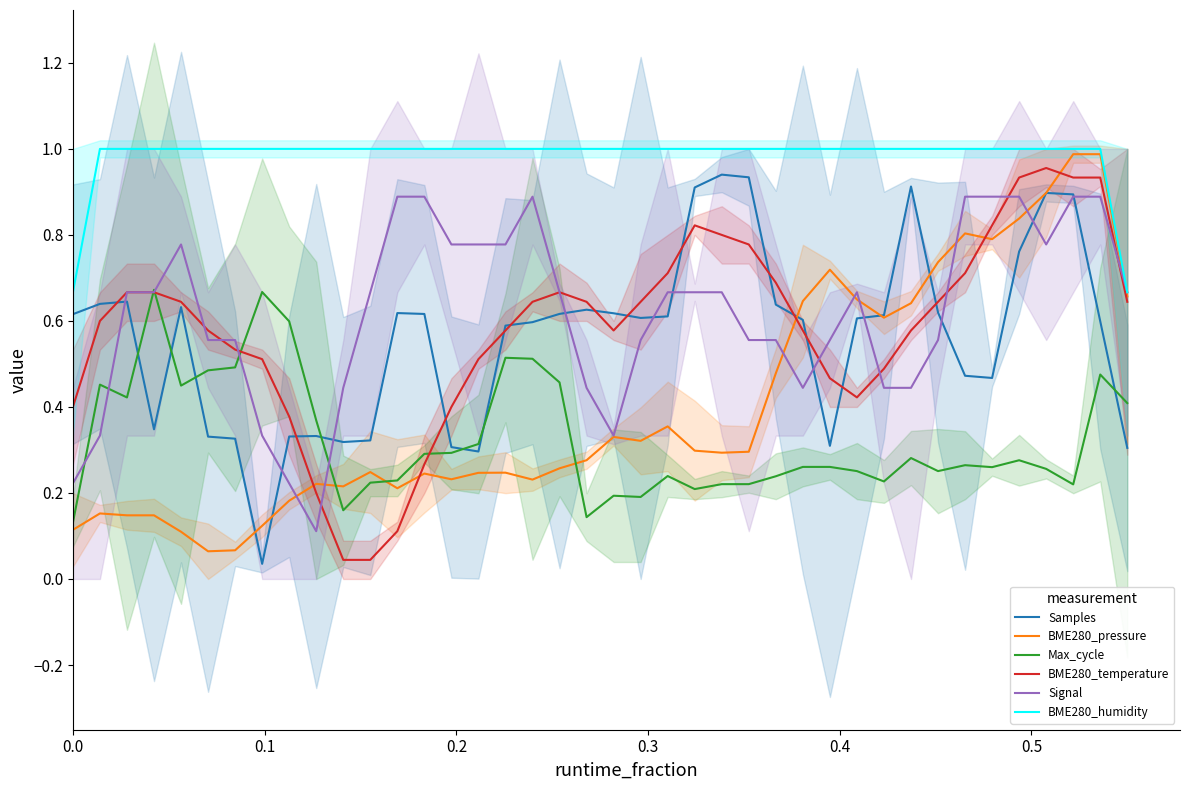

True or false: Max_cycle has more than 1 points higher than both neighbors.

True